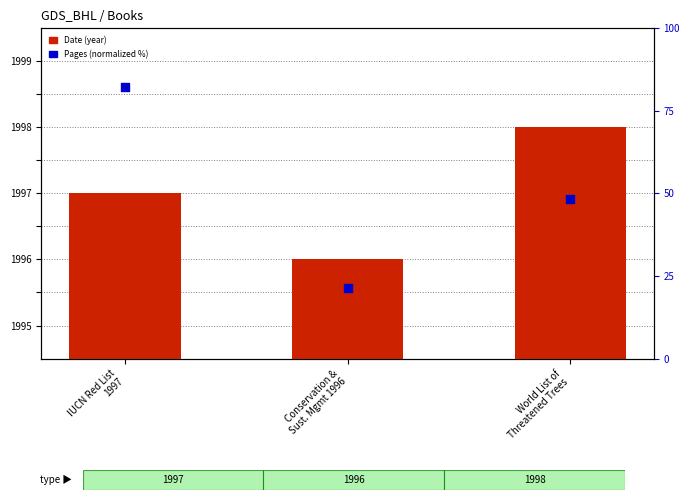

Which series reaches the minimum Y coordinate?

Date